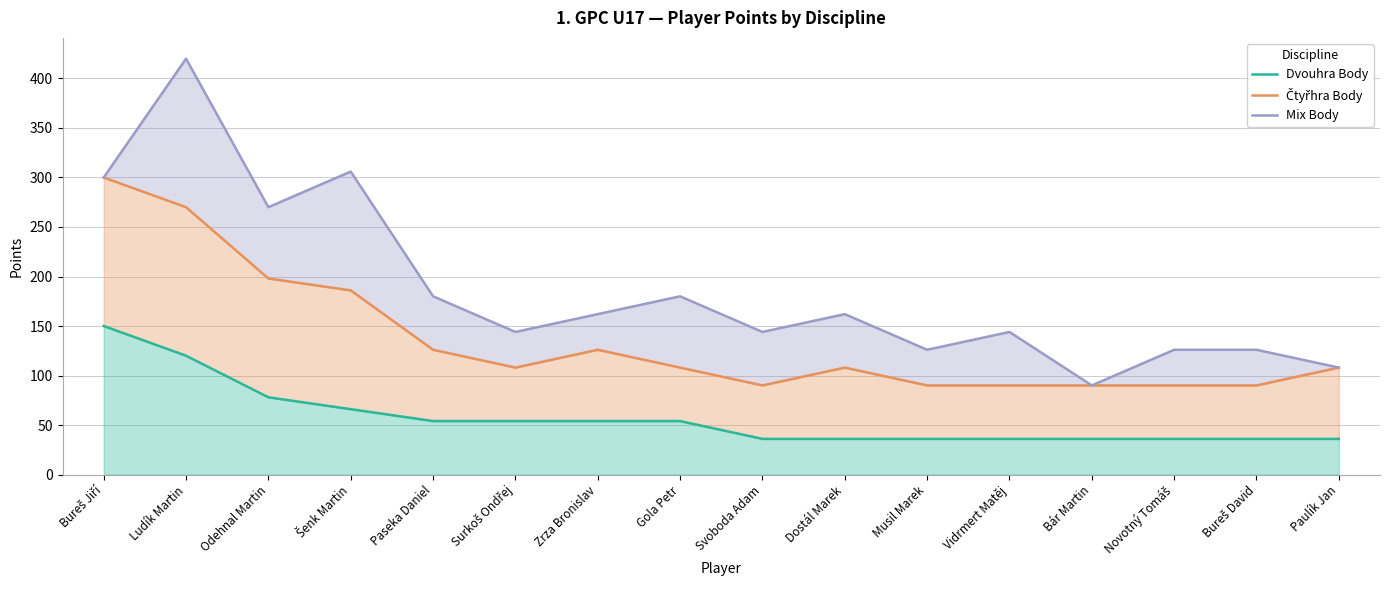

Reading right to left, list all the values displayed in this chart.

Dvouhra Body: 36	36	36	36	36	36	36	36	54	54	54	54	66	78	120	150
Čtyřhra Body: 108	90	90	90	90	90	108	90	108	126	108	126	186	198	270	300
Mix Body: 108	126	126	90	144	126	162	144	180	162	144	180	306	270	420	300